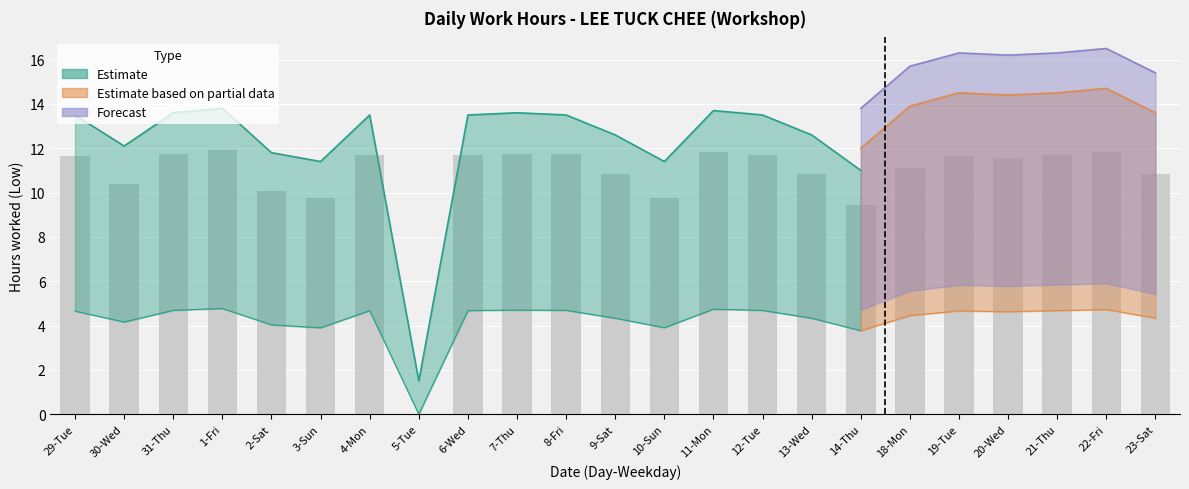

At which label does Estimate Upper first exceed 13?

29-Tue